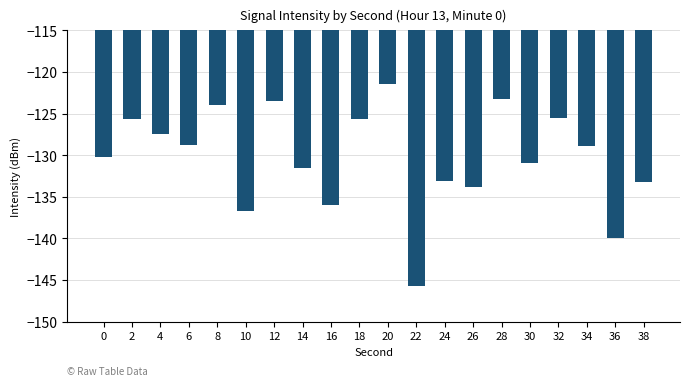

The chart shows a value of -128.8 at 6. True or false?

True